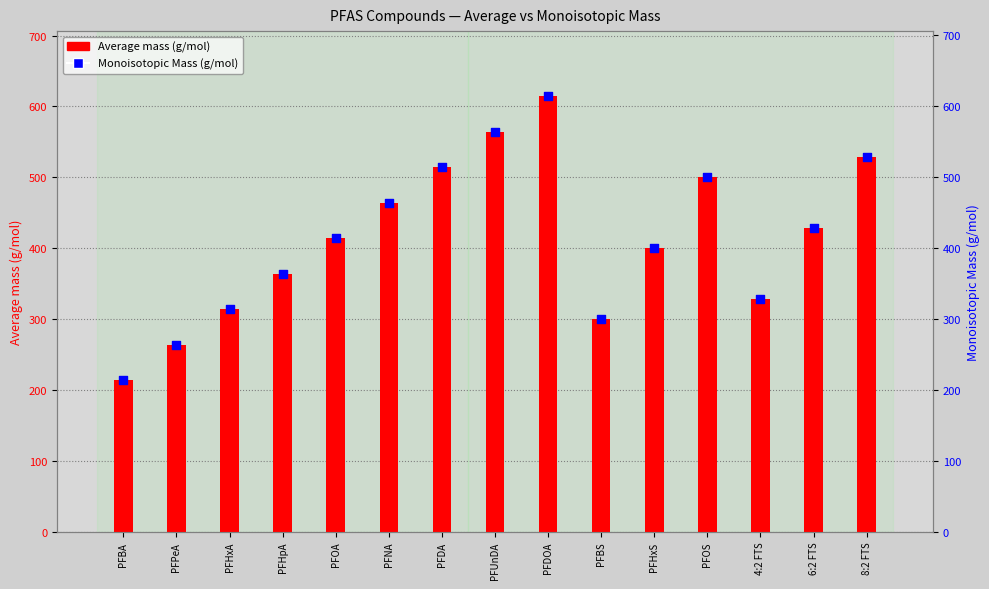

Which series has the largest total across all categories?

Average mass (g/mol)